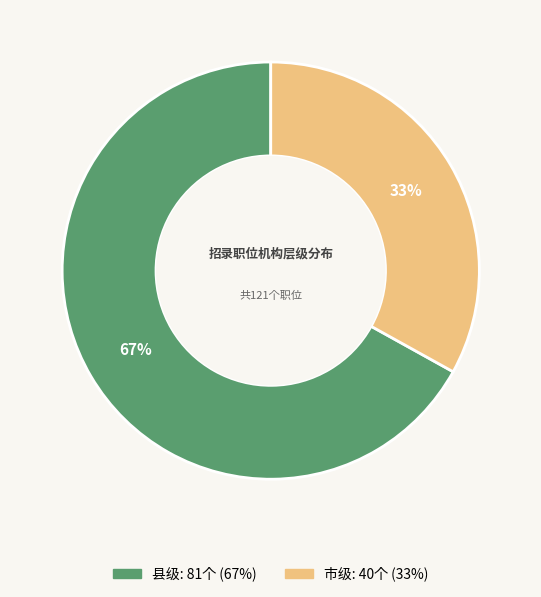

To the nearest percent, what portion does 市级 represent?

33%